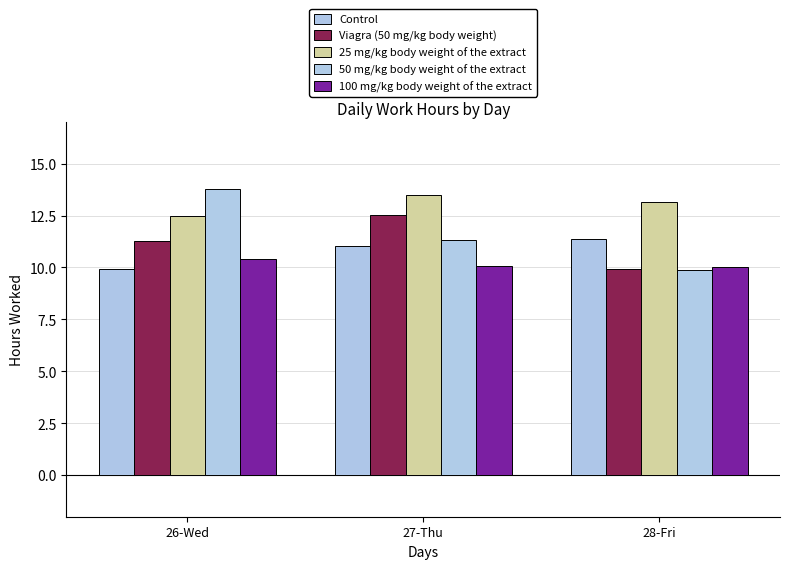

The value of 100 mg/kg body weight of the extract at 28-Fri is 10.0. True or false?

True